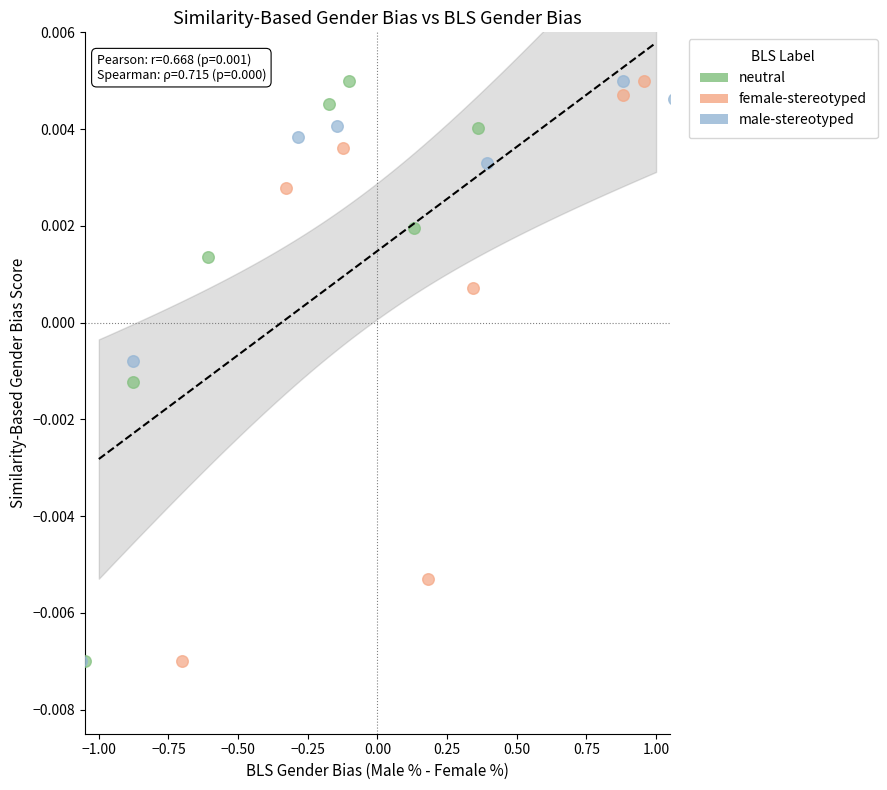

What are all the series names shown in the legend?

neutral, female-stereotyped, male-stereotyped